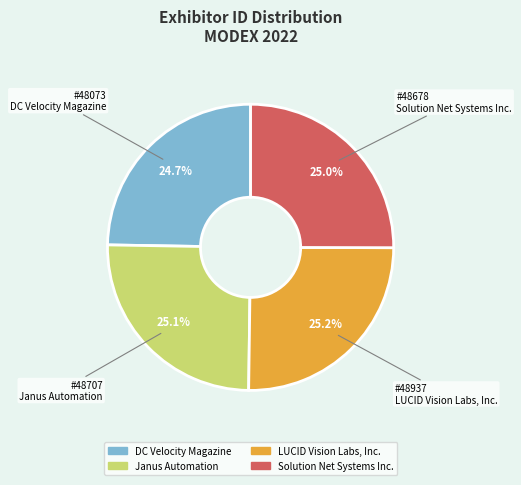

To the nearest percent, what percentage of the pie is DC Velocity Magazine?

25%